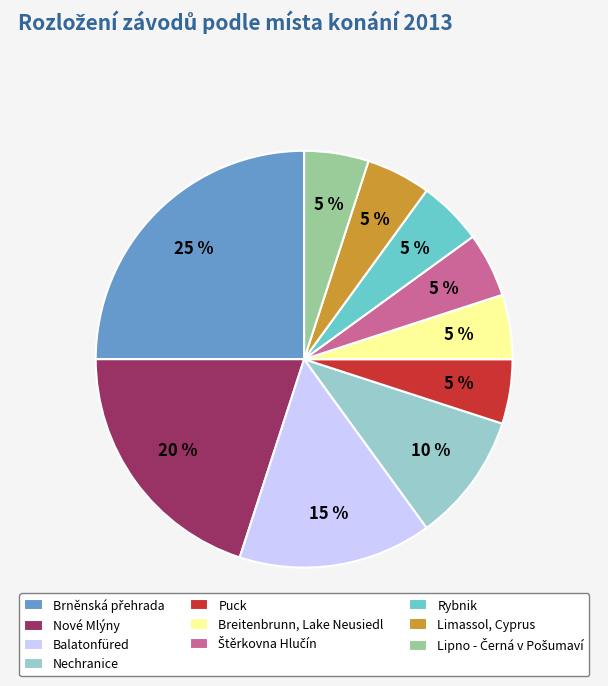

To the nearest percent, what is the average slice percentage?

10%